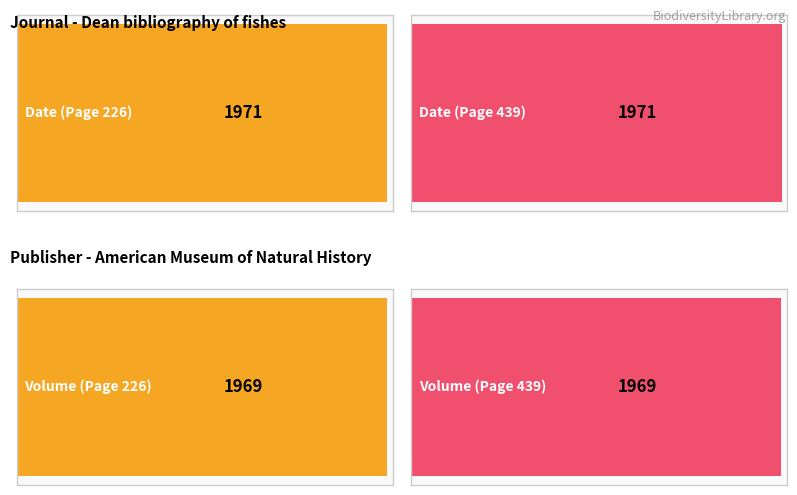

Which series has the largest total across all categories?

Date